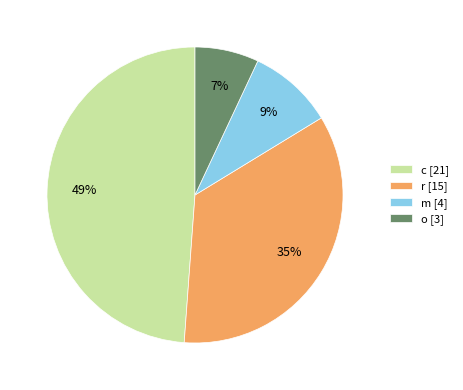

Is there a majority slice in this chart?

No